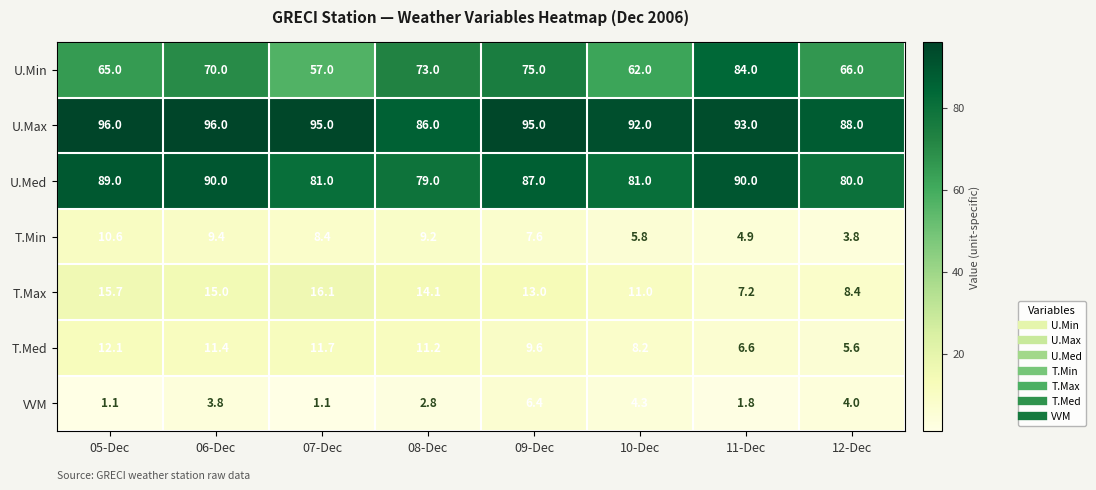

Which series has the largest range (max minus min)?

U.Min